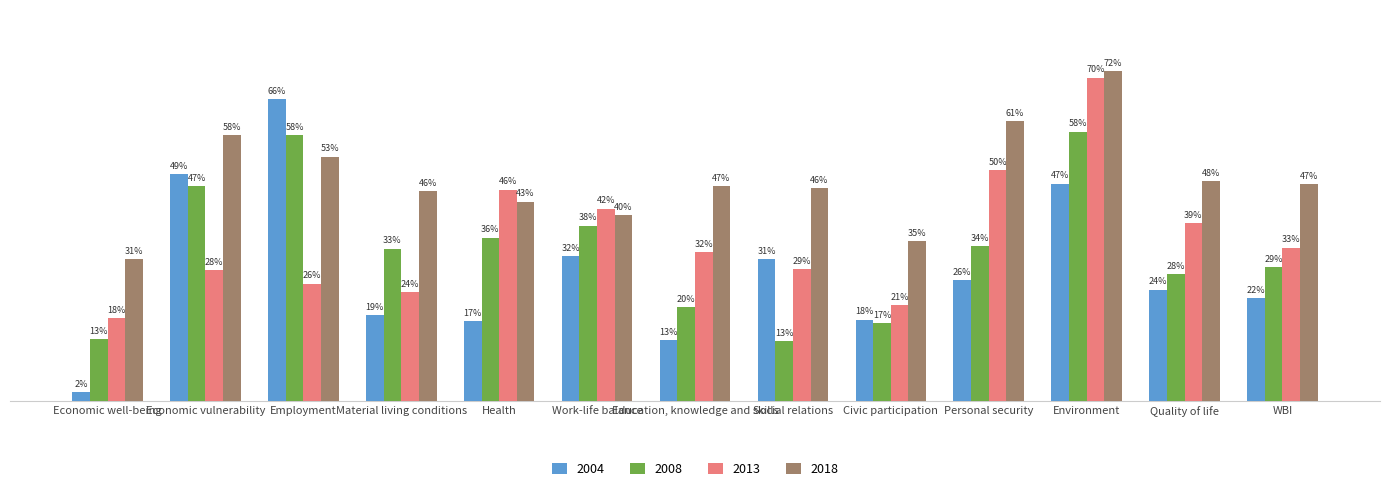

What is the total value across all series at Education, knowledge and skills?

1.1